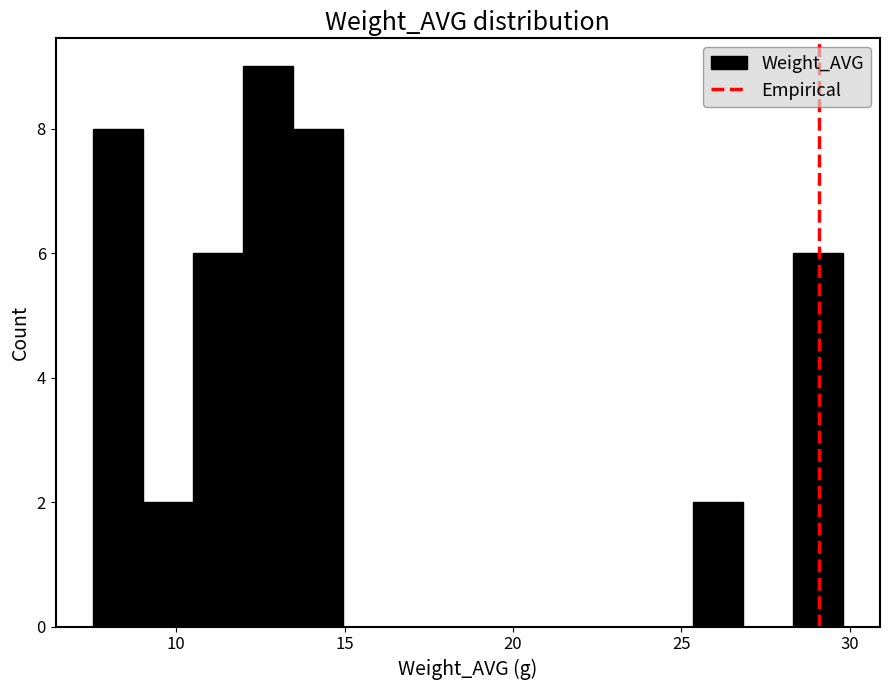

Around what value on the x-axis is the tallest bar? Give the approximate position of its centre, as read against the axis.

12.5